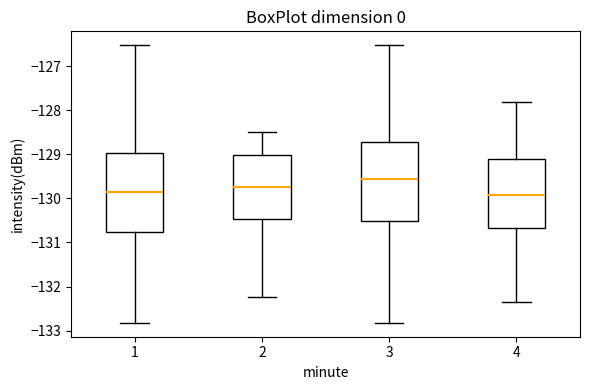

Where does the upper whisker of the box at x = 1 end on the y-axis? The values are not printed on the chart, so give them approximately, as read against the axis.

-126.5